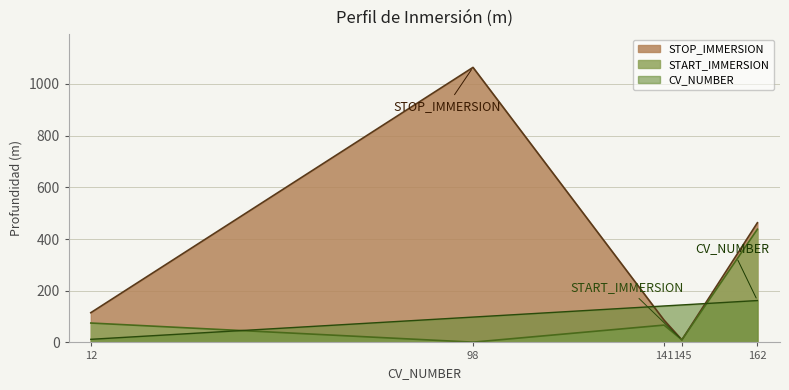

How many data points does each series have?

5